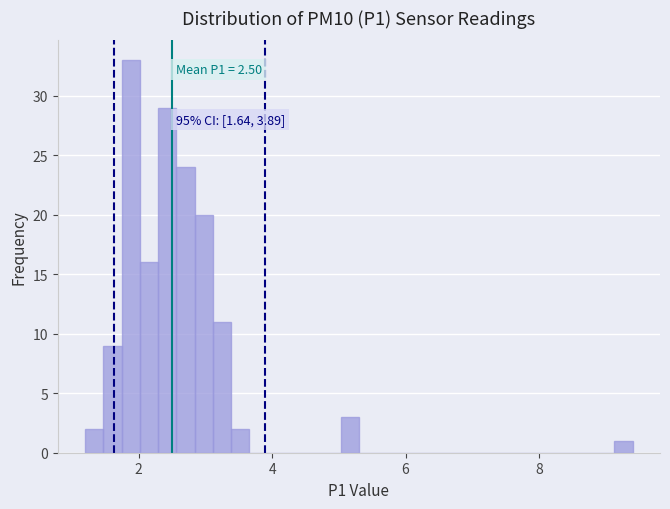

Around what value on the x-axis is the tallest bar? Give the approximate position of its centre, as read against the axis.

1.8